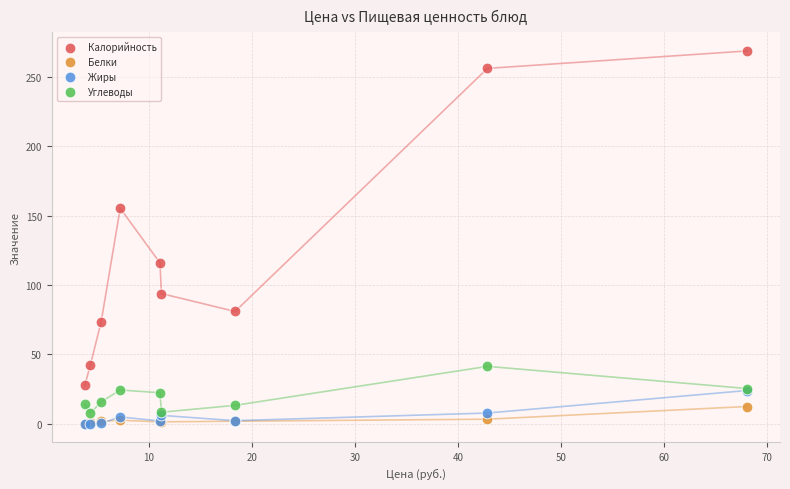

In the Калорийность series, what Y value is closest to 148?

155.4